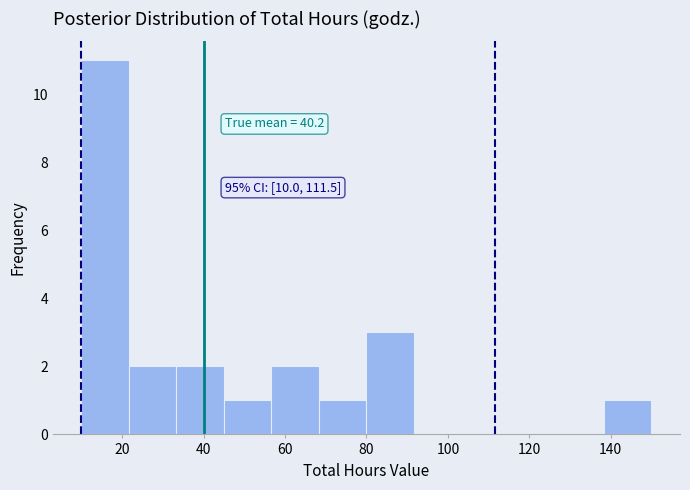

Which range on the x-axis has the tallest bar?

10 to 22